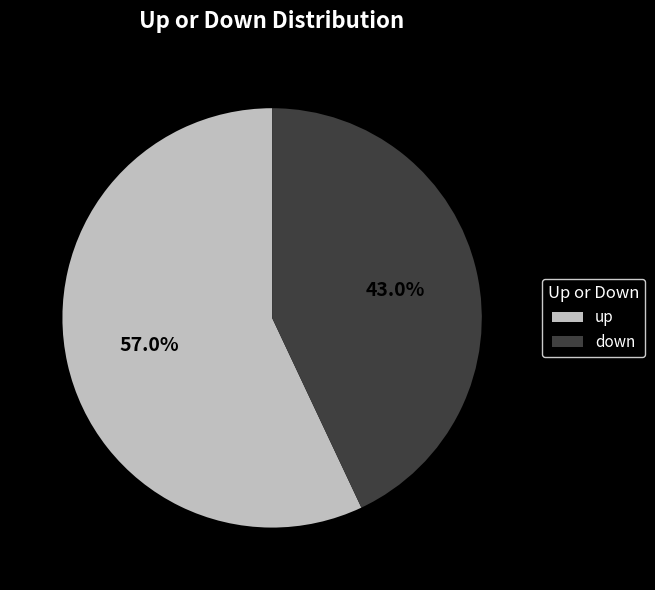

Approximately how many times larger is the value at down compared to up?

0.8